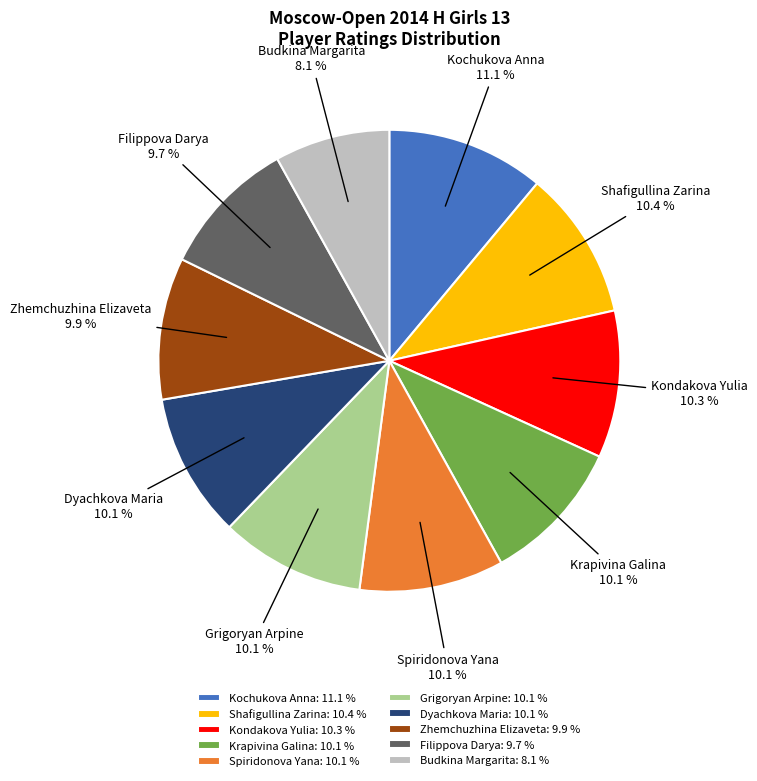

To the nearest percent, what percentage of the pie is Krapivina Galina?

10%